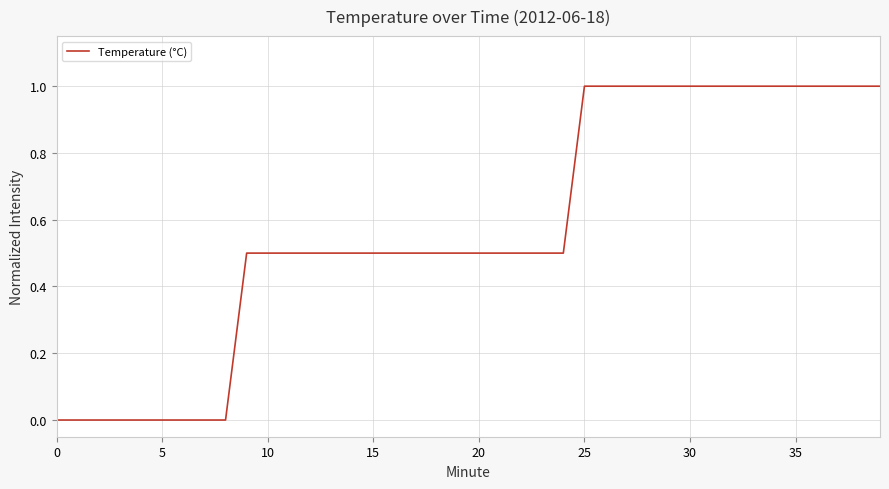

What is the maximum value shown in the chart?

1.0